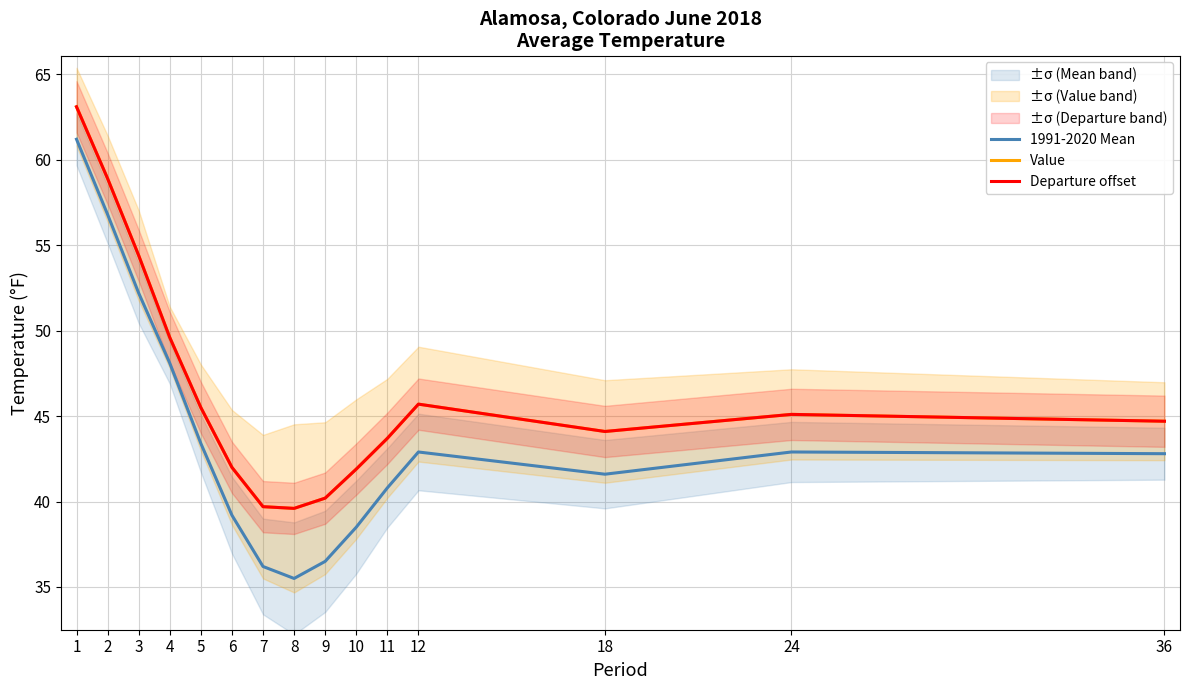

Read the Value value at 18.

44.1